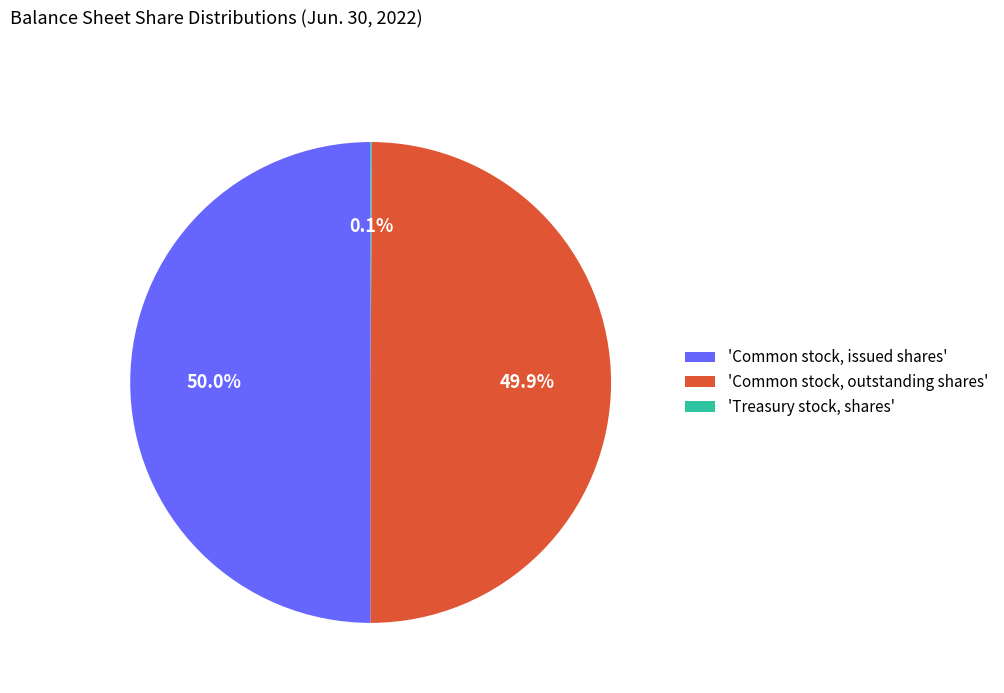

What portion of the pie excludes 'Common stock, issued shares'?

50.0%